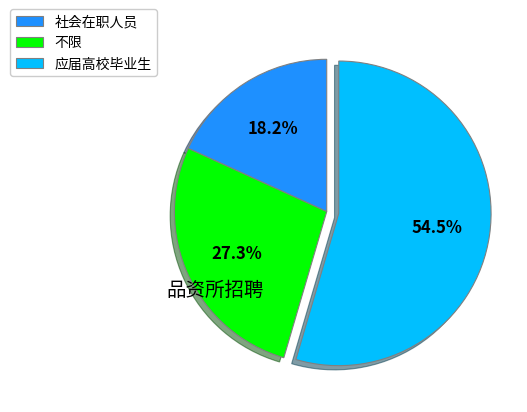

Between 不限 and 应届高校毕业生, which is larger?

应届高校毕业生